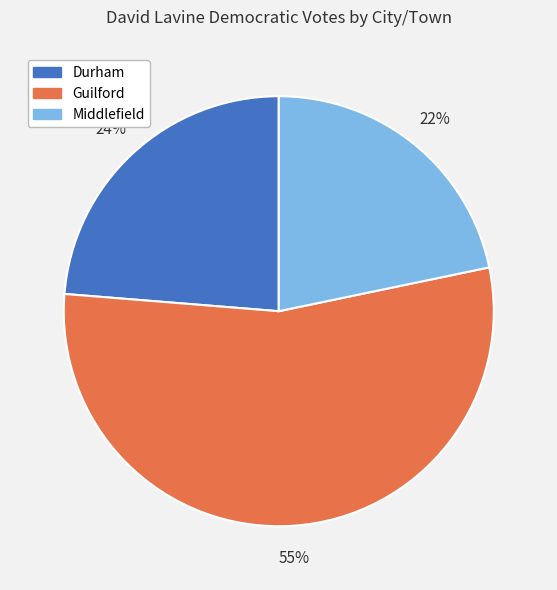

Does Guilford represent more than half of the total?

Yes